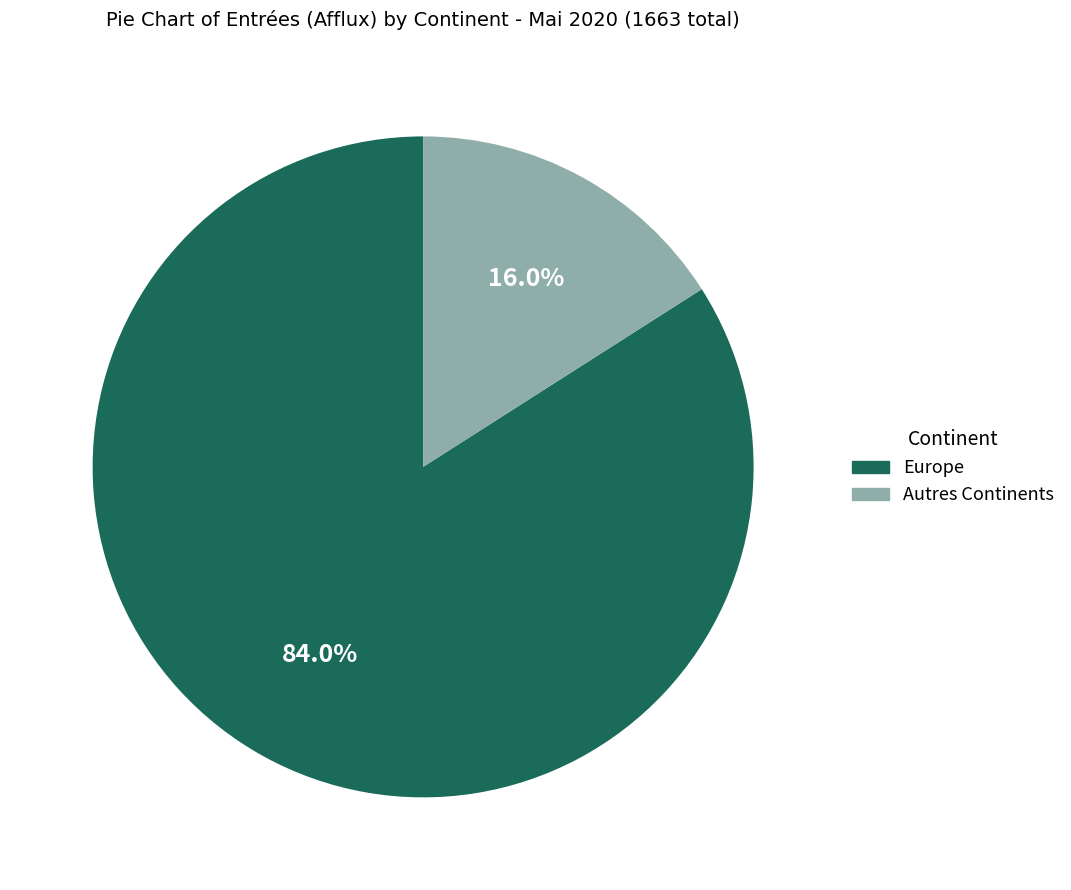

Does any single category account for the majority?

Yes